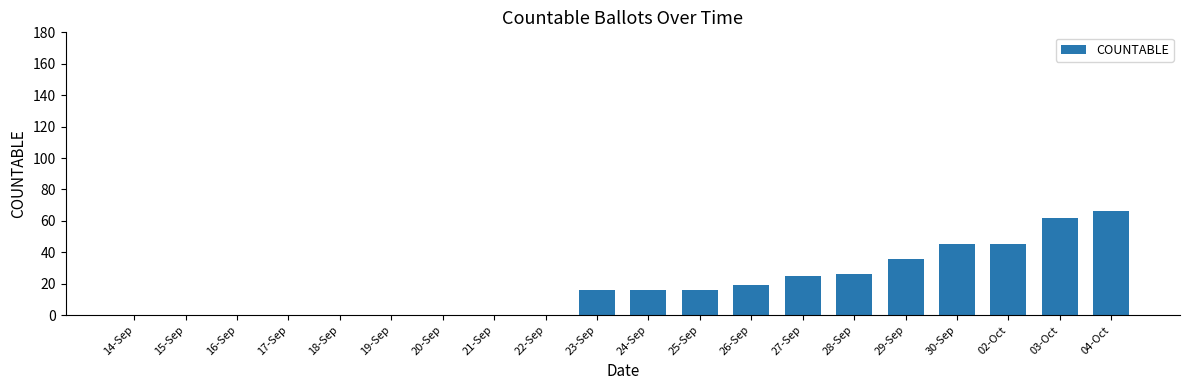

Which category has the highest value across all series?

04-Oct